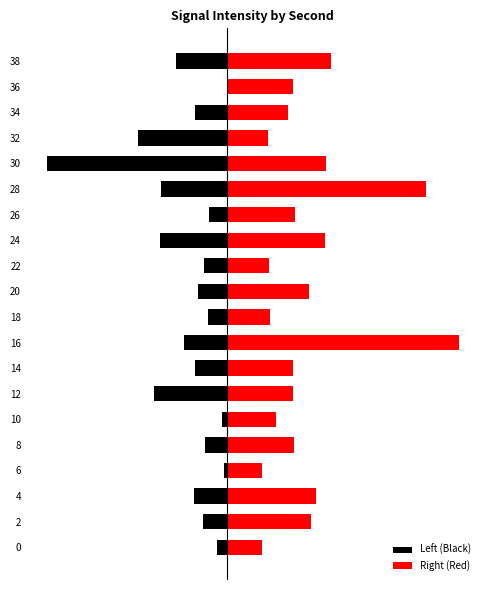

What is the sum of the Left (Black) values at 4 and 36?

-1.7